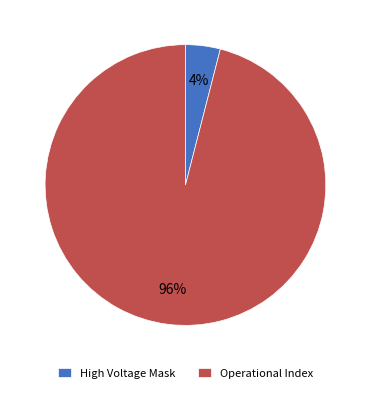

To the nearest percent, what is the combined percentage of Operational Index and High Voltage Mask?

100%